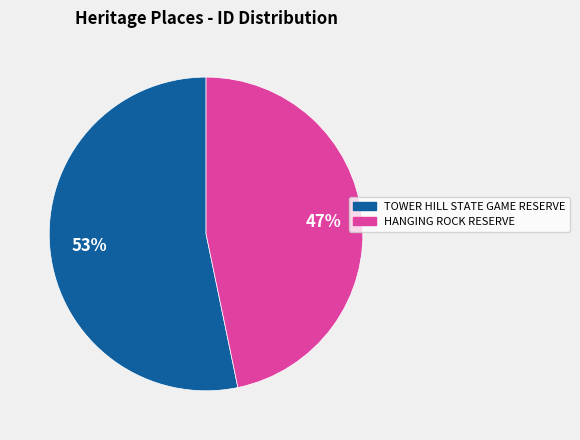

Which slice is the largest?

TOWER HILL STATE GAME RESERVE